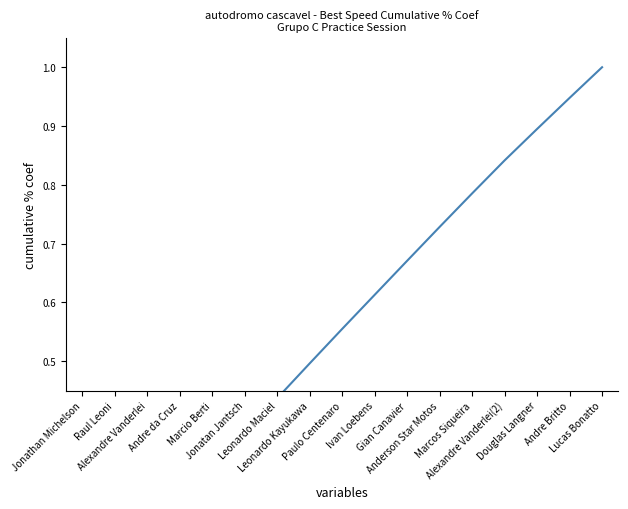

The value at Gian Canavier is 0.3. True or false?

False